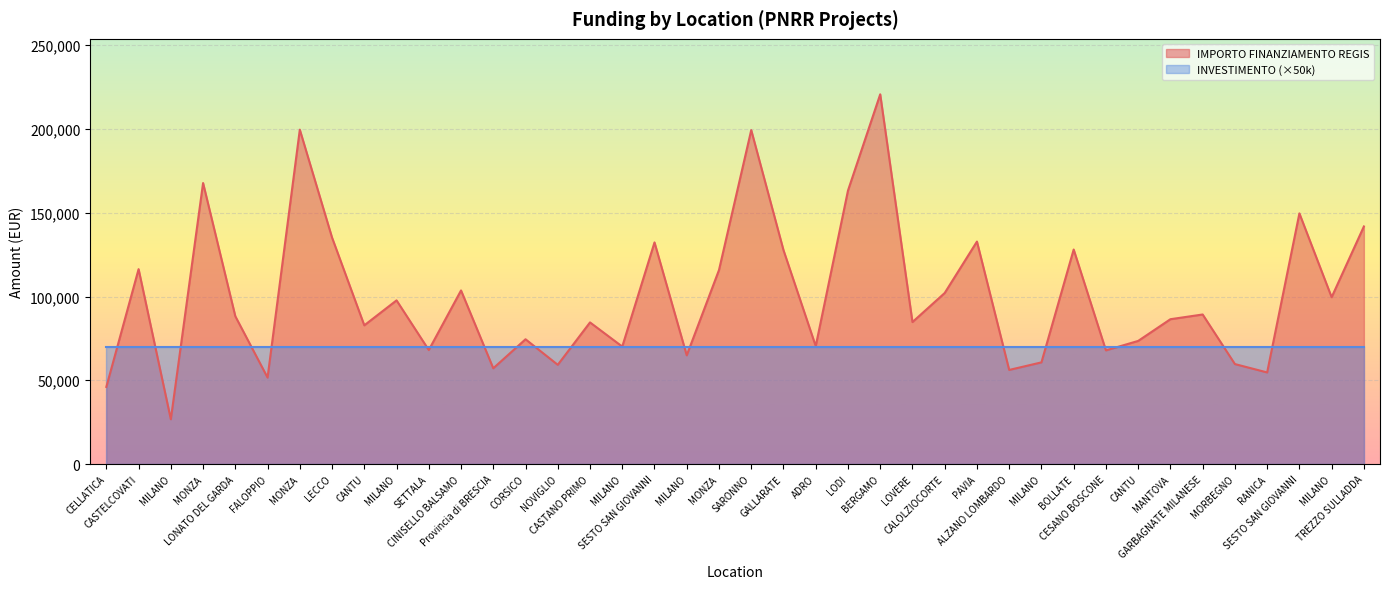

Where is the data nearest to the value 123696?

GALLARATE